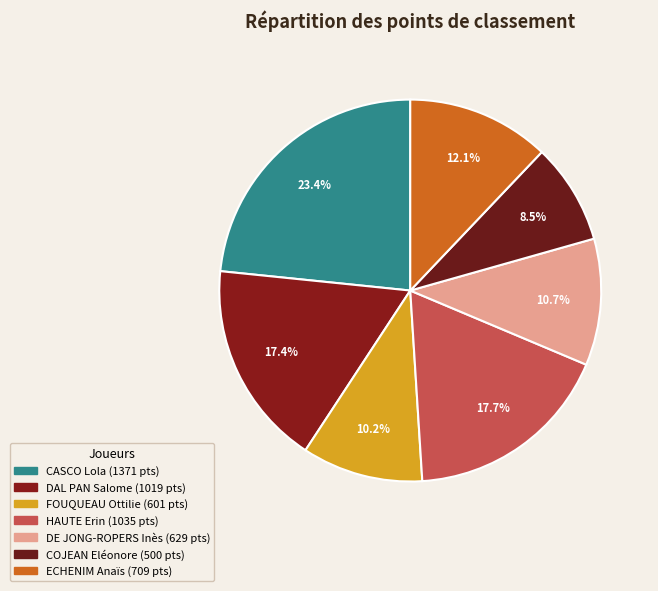

To the nearest percent, what is the difference between the FOUQUEAU Ottilie and DAL PAN Salome slice percentages?

7%